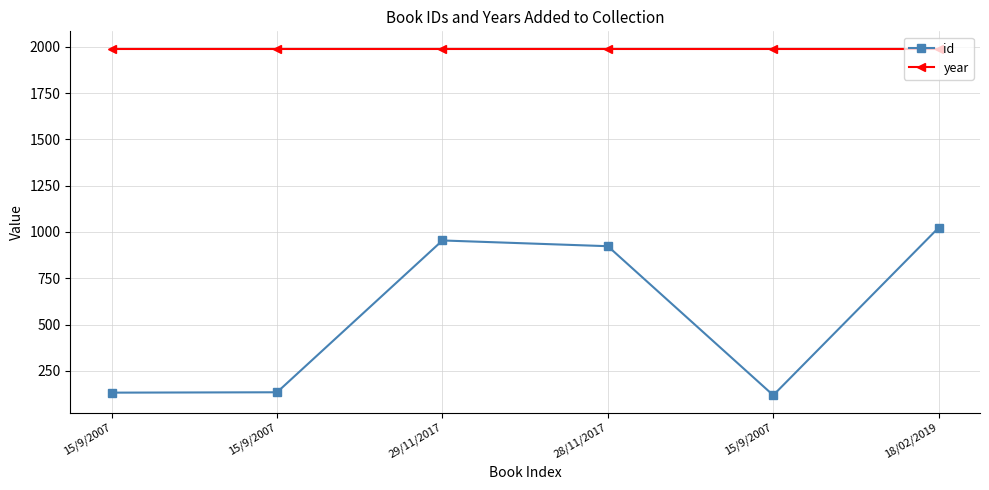

What are all the series names shown in the legend?

id, year